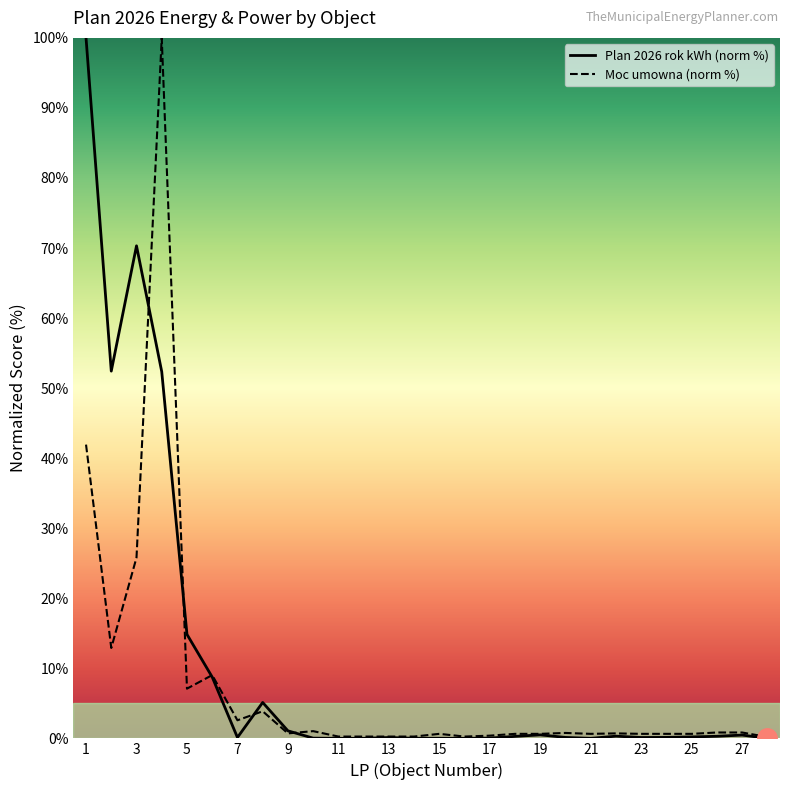

Rank the series by their maximum value, from highest to lowest.

Plan 2026 rok kWh, Moc umowna (numeric)